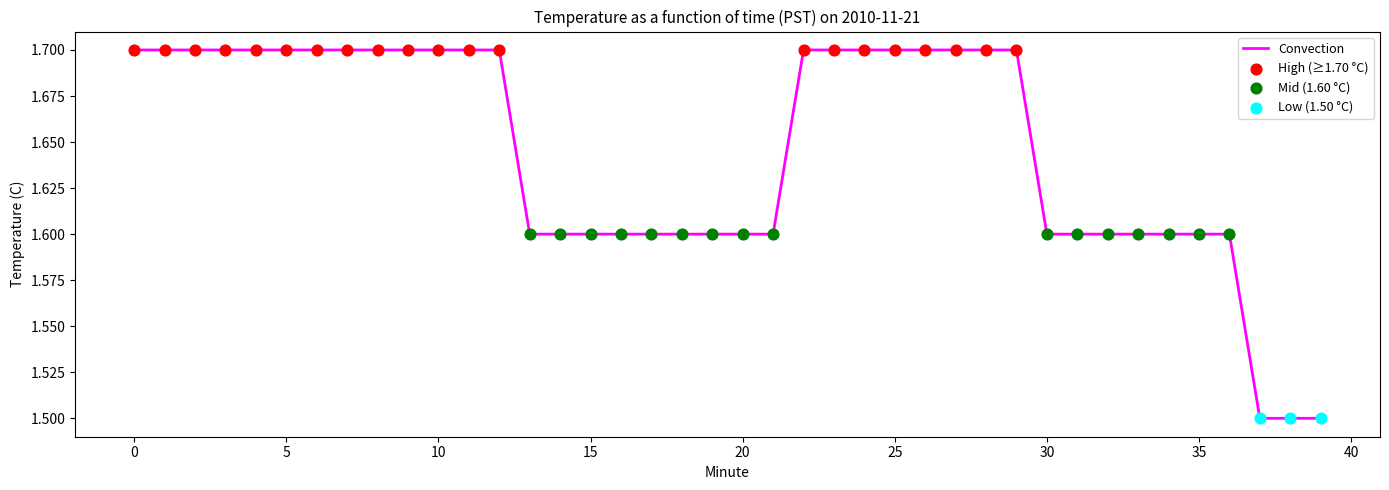

What is the minimum value shown in the chart?

1.5